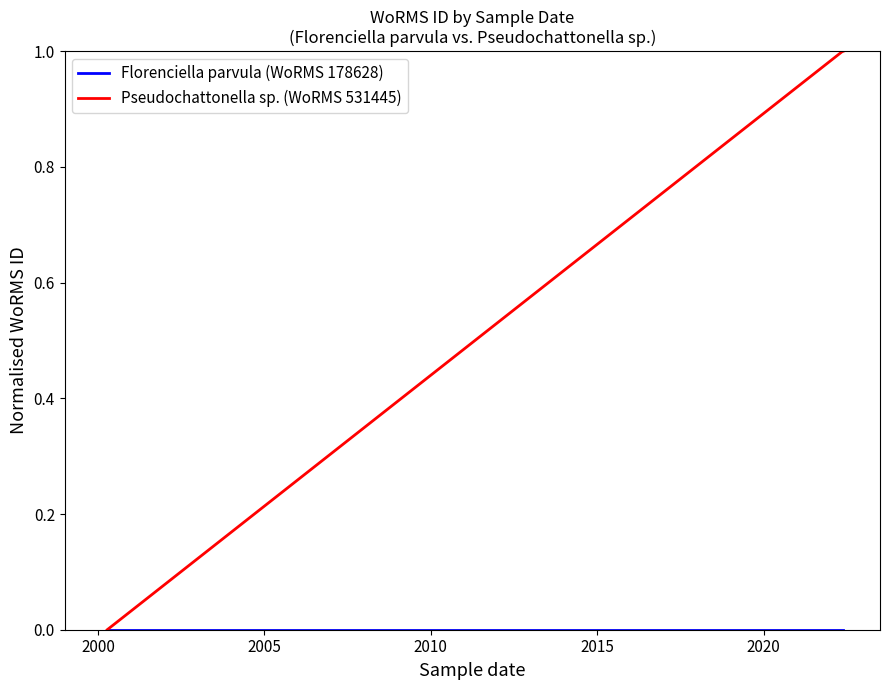

Rank the series by their maximum value, from lowest to highest.

Florenciella parvula (WoRMS 178628), Pseudochattonella sp. (WoRMS 531445)